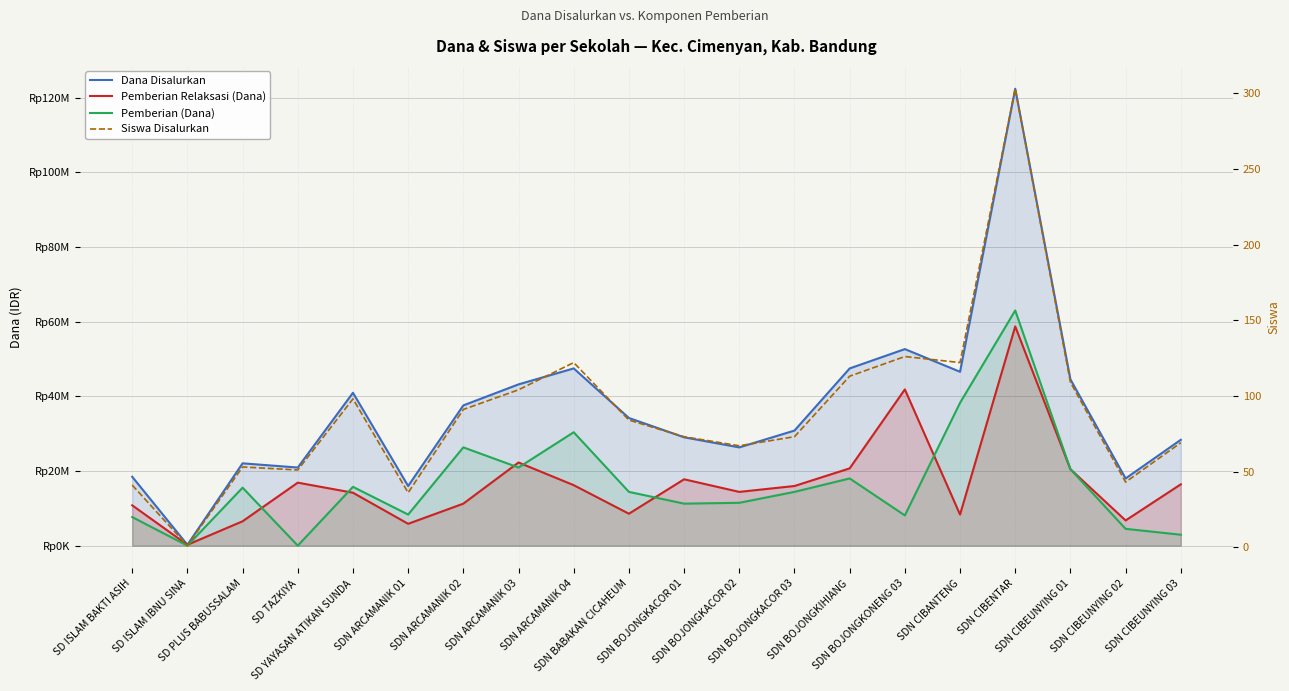

How many values in the Dana Disalurkan series are below 34200000?

10